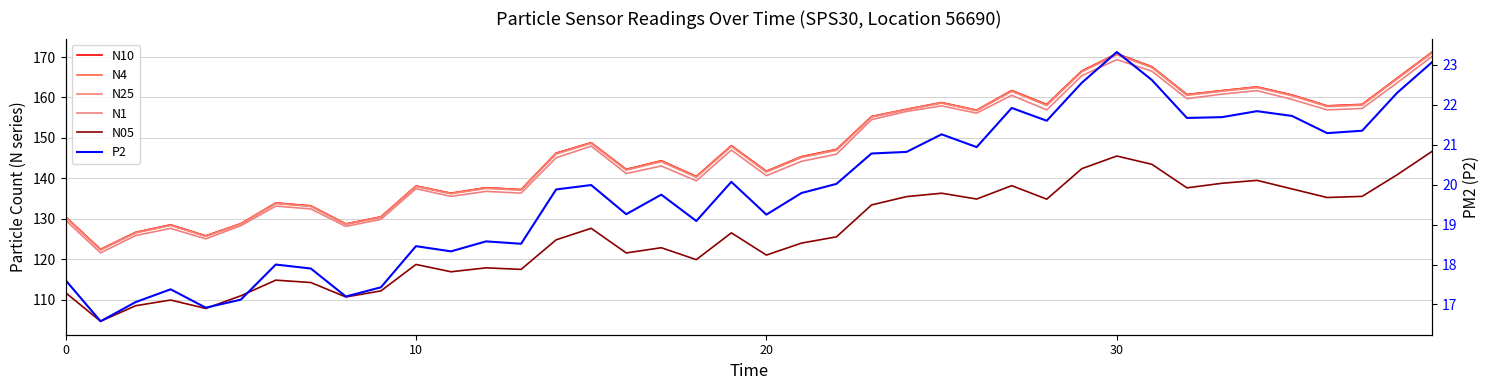

True or false: N1 has a value of 53.6 at 27.

False